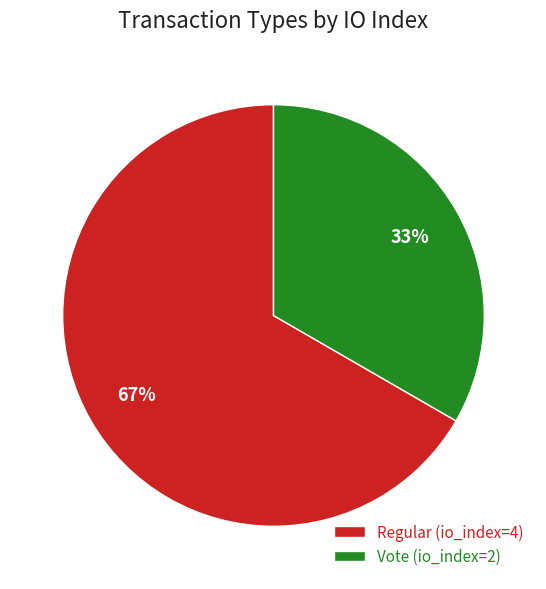

Which slice represents more than half of the pie?

Regular (io_index=4)